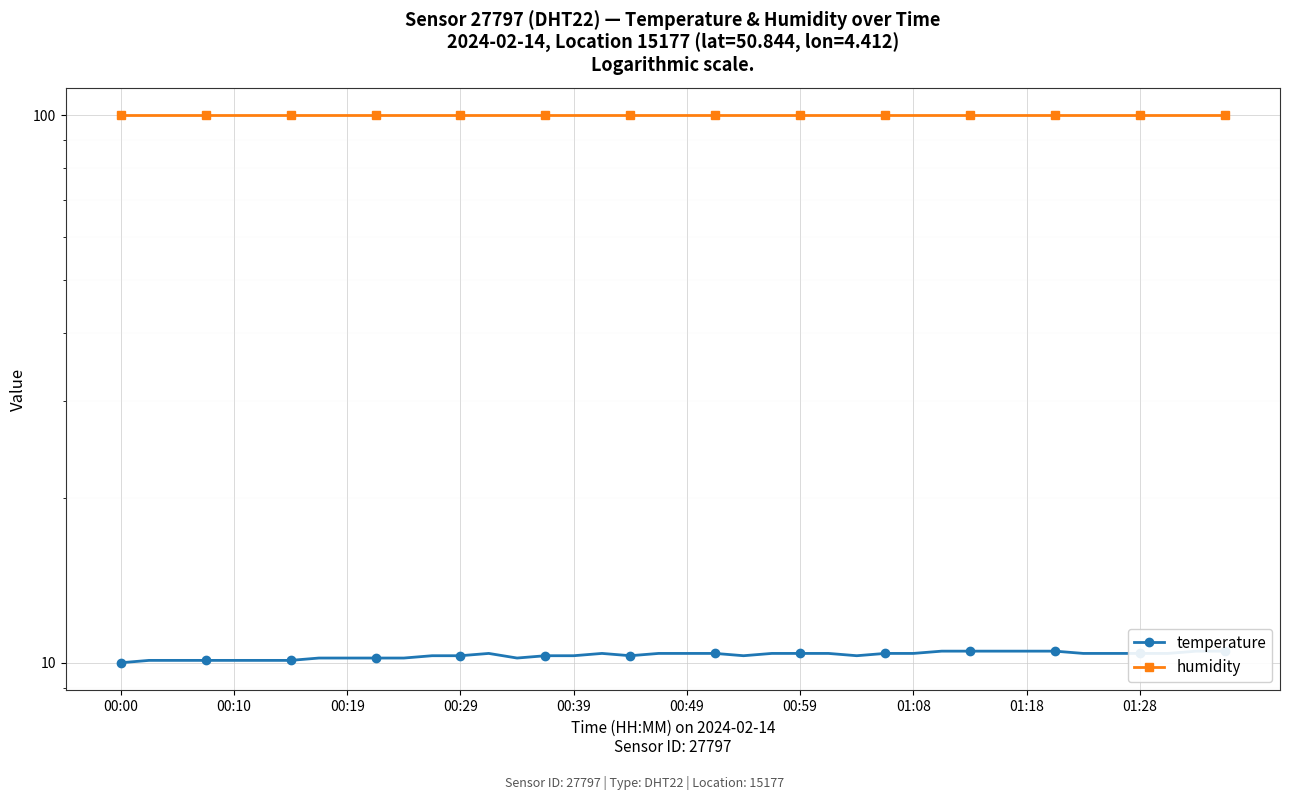

How many lines are shown in the chart?

2